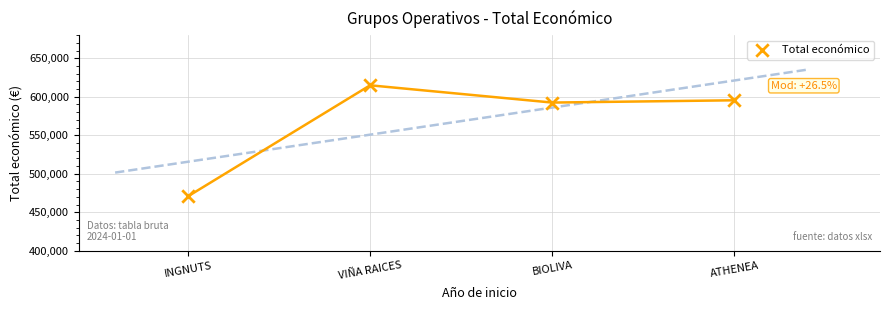

What is the range of Y values (max minus min)?

144232